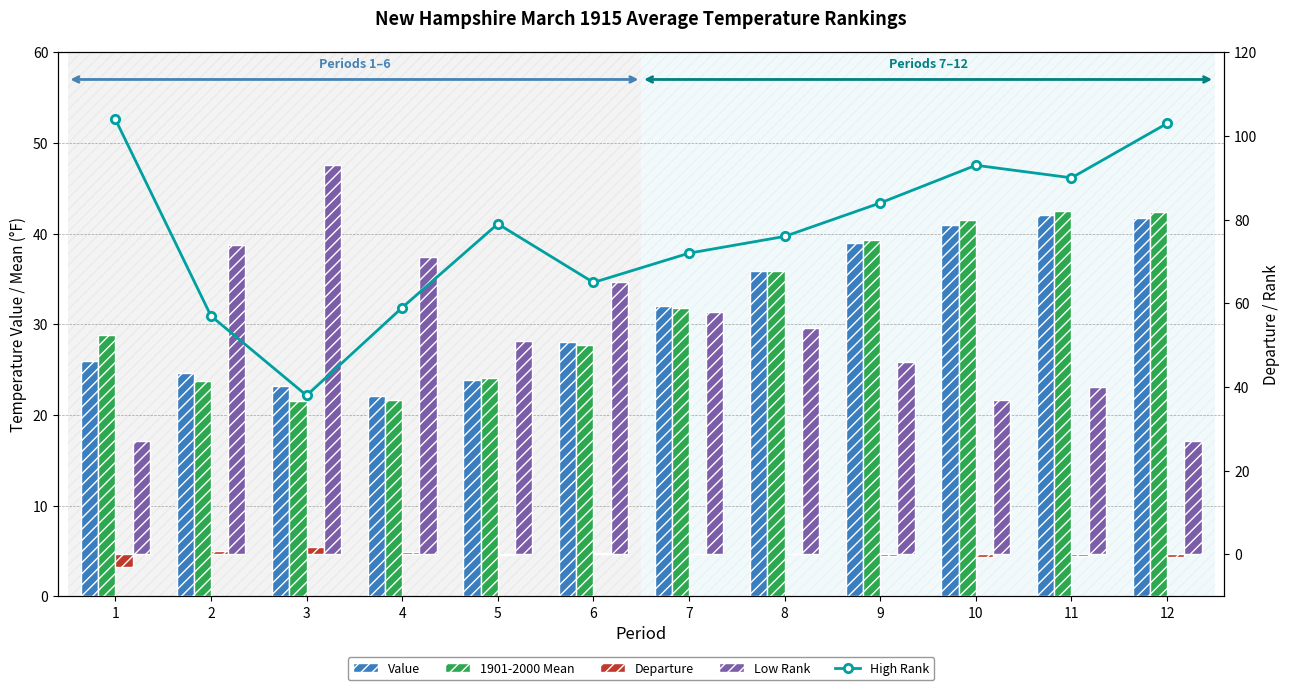

At which label does 1901-2000 Mean first exceed 31?

7